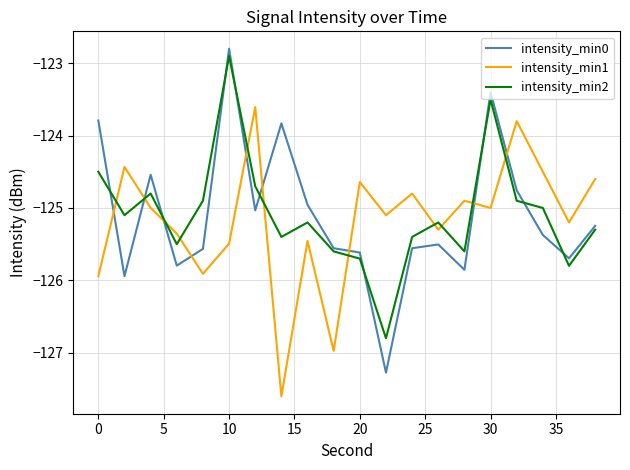

True or false: intensity_min1 and intensity_min0 cross at least once.

True